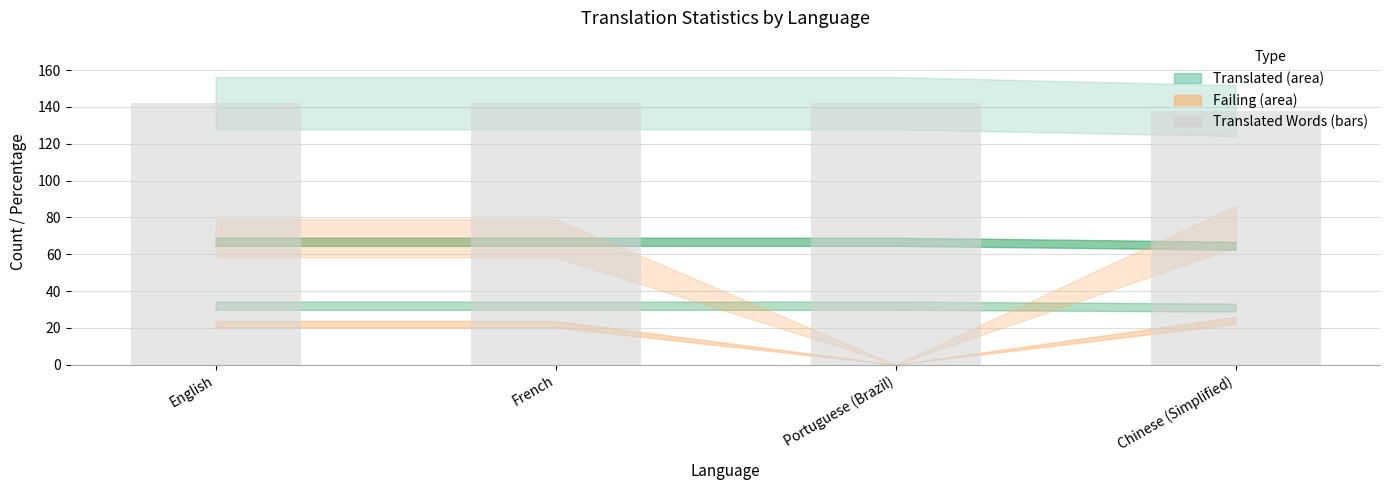

What is the minimum value shown in the chart?

138